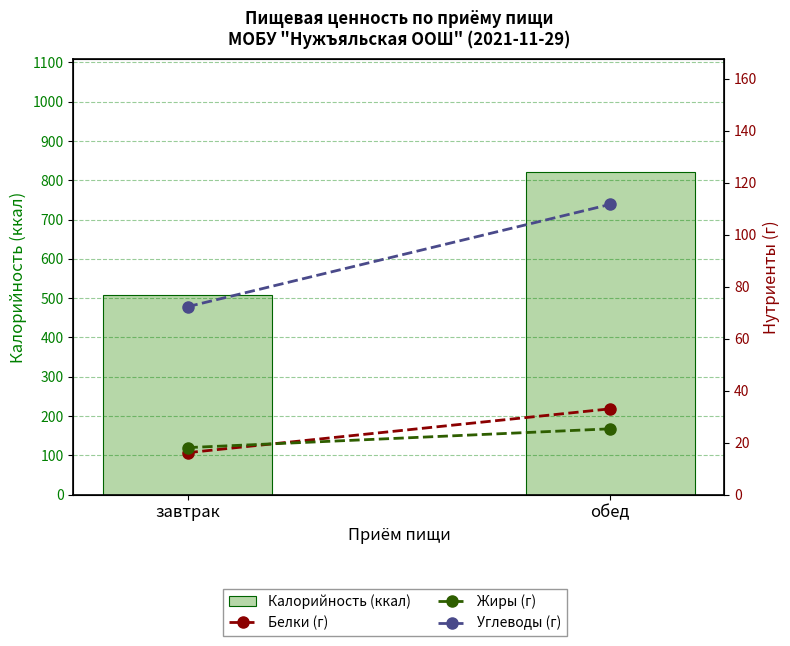

Which category has the lowest value across all series?

завтрак